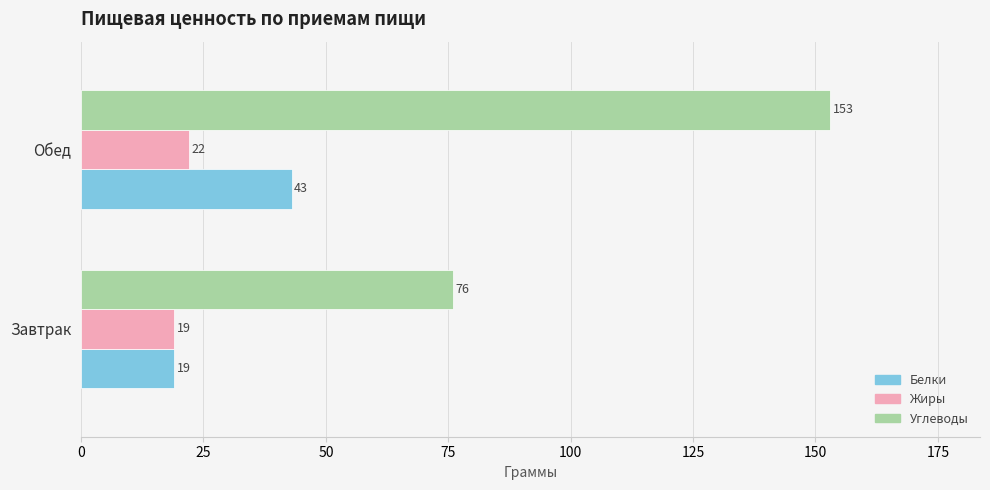

What is the average value of the Белки series?

31